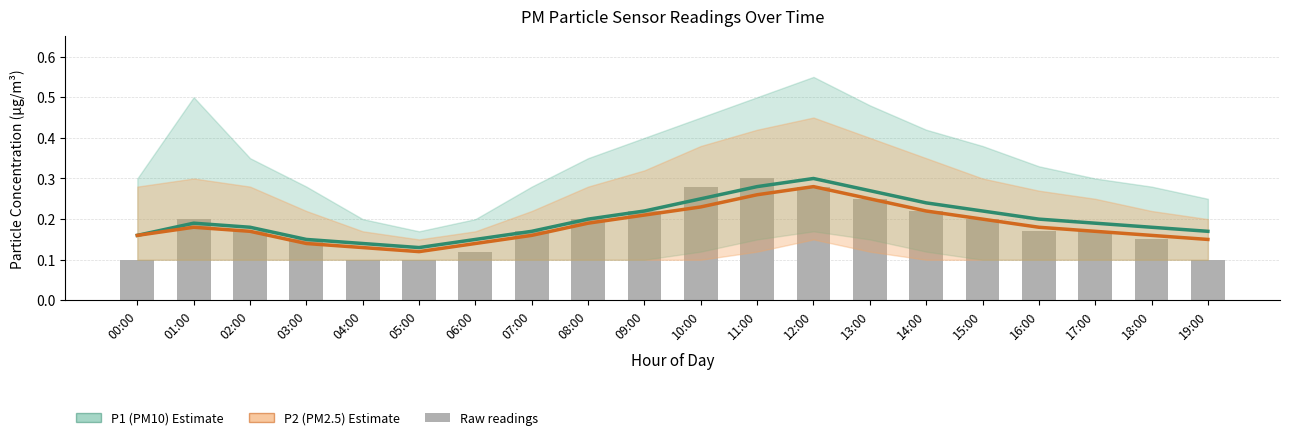

Is it true that P1 (PM10) equals 0.2 at 17:00?

True